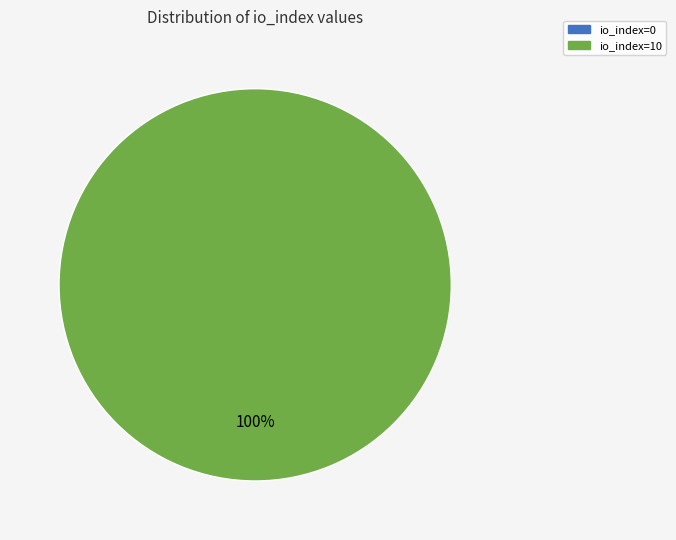

To the nearest percent, what is the difference between the io_index=10 and io_index=0 slice percentages?

100%